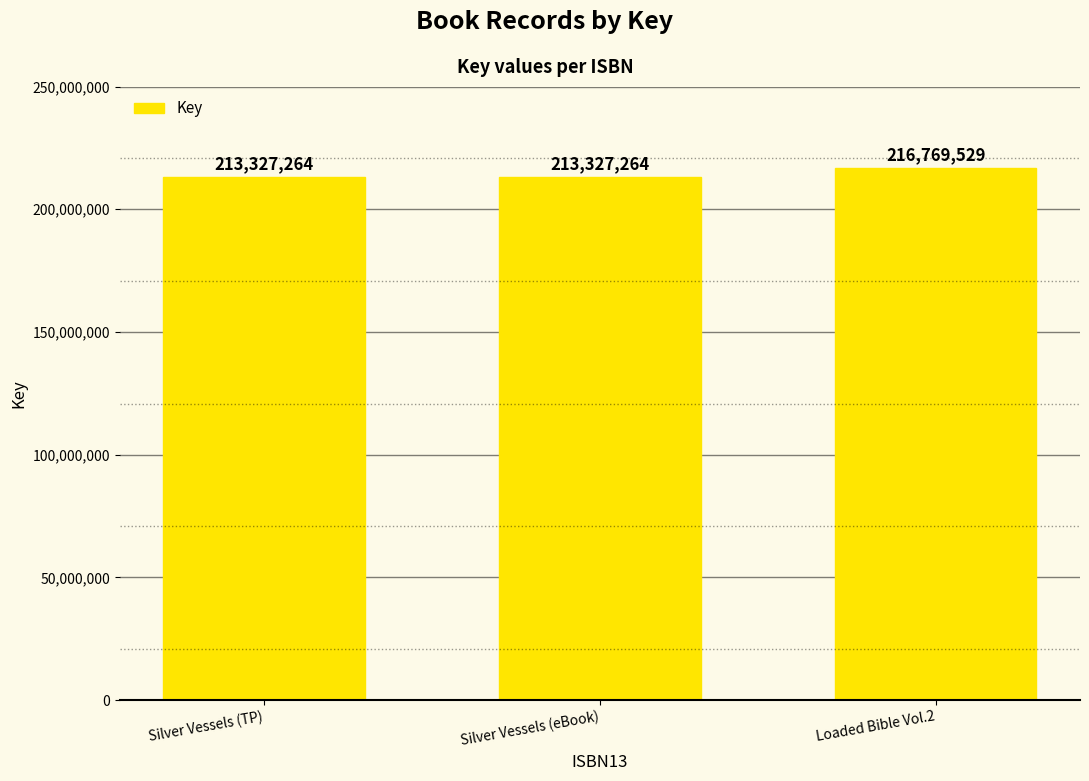

What is the label of the 3rd bar from the left?

Loaded Bible Vol.2